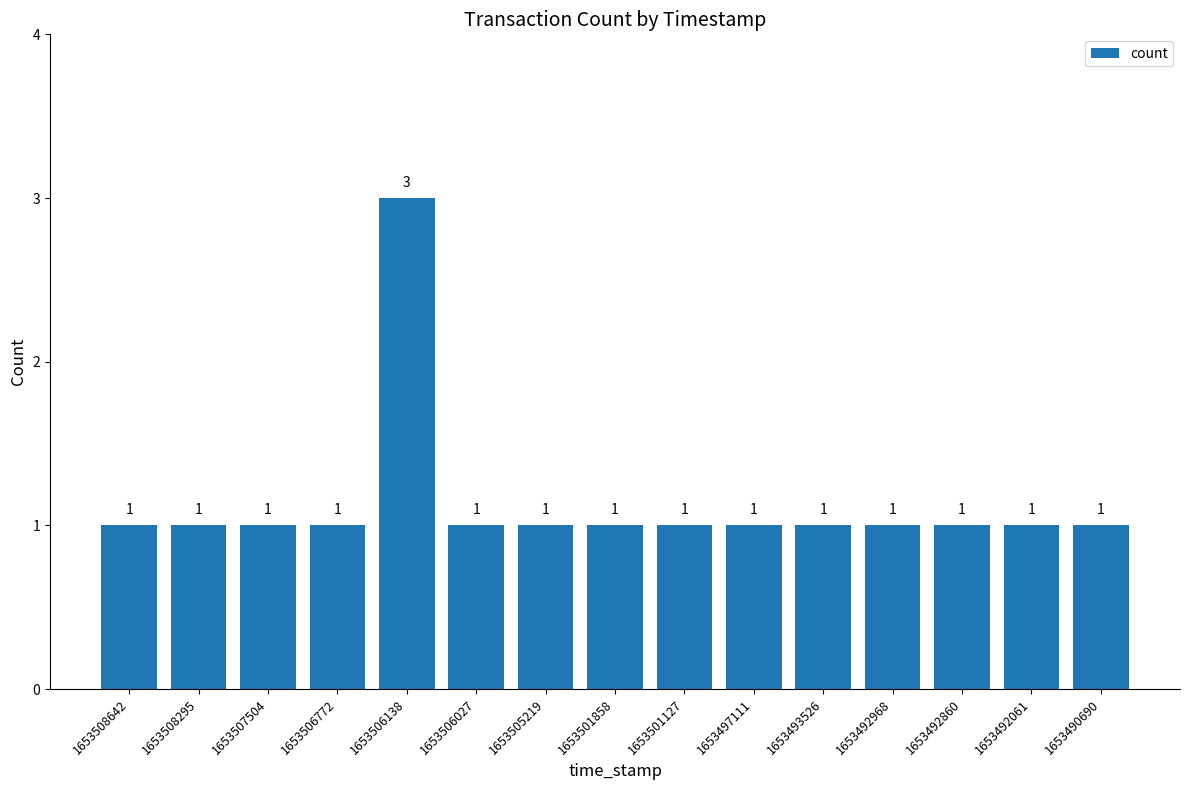

Is it true that the value at 1653508295 is 1?

True